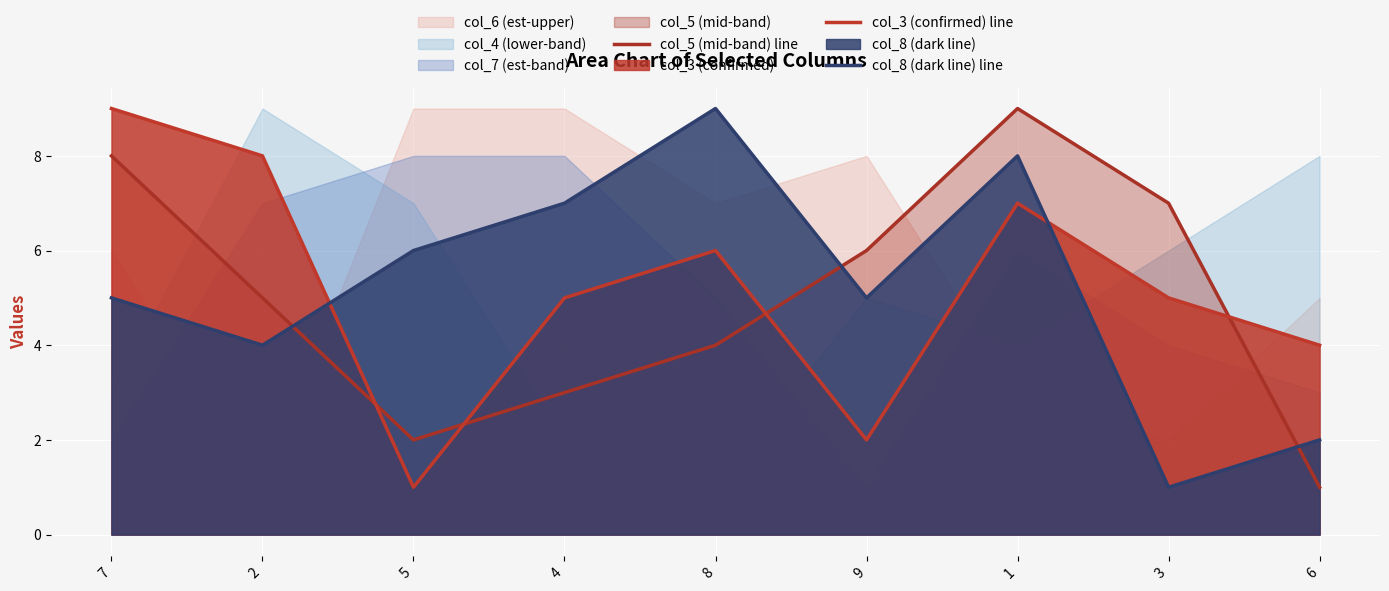

Which category has the lowest value in the col_5 (mid-band) line series?

6